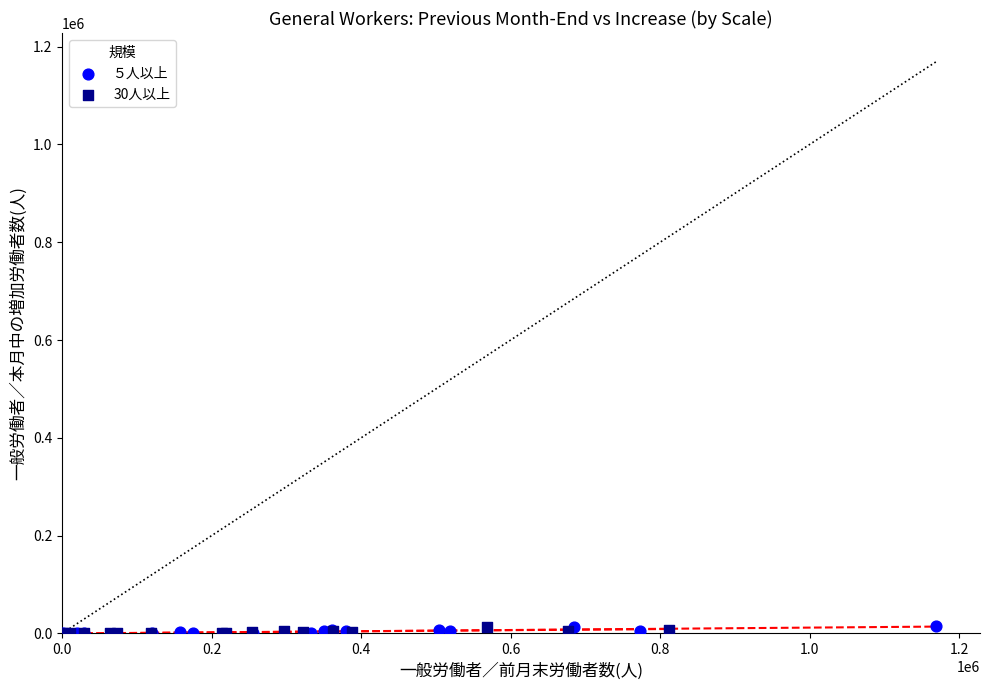

Which series has the largest Y range (max minus min)?

５人以上